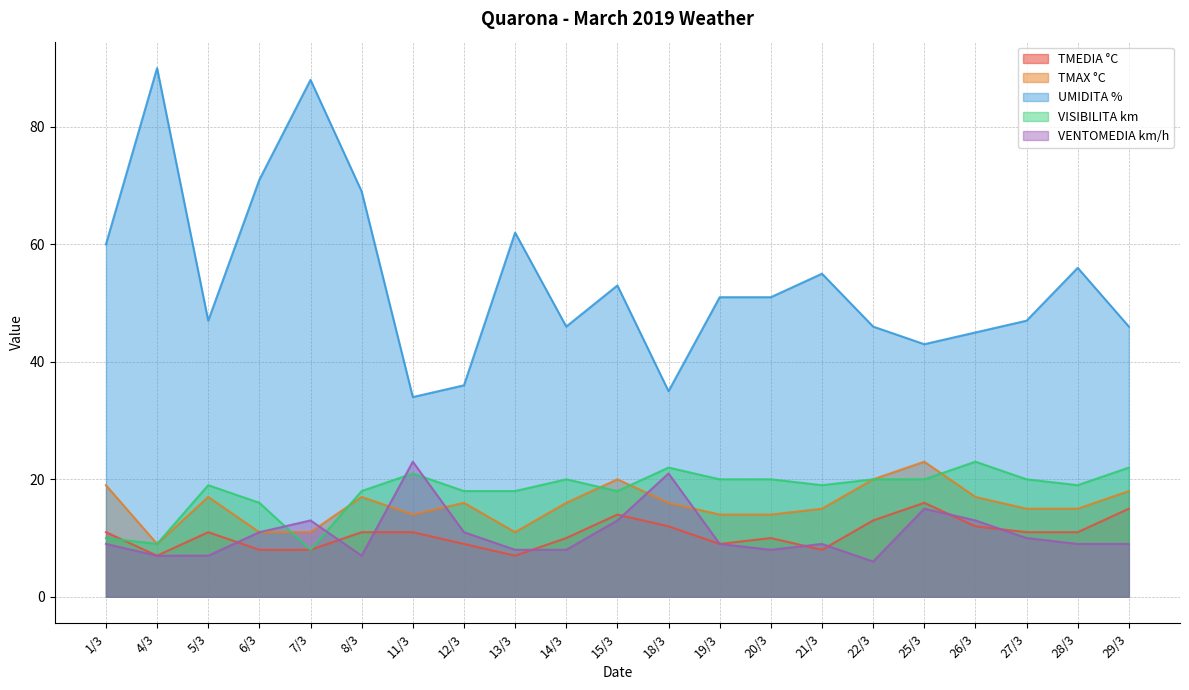

What is the difference between the maximum and minimum values in the UMIDITA % series?

56